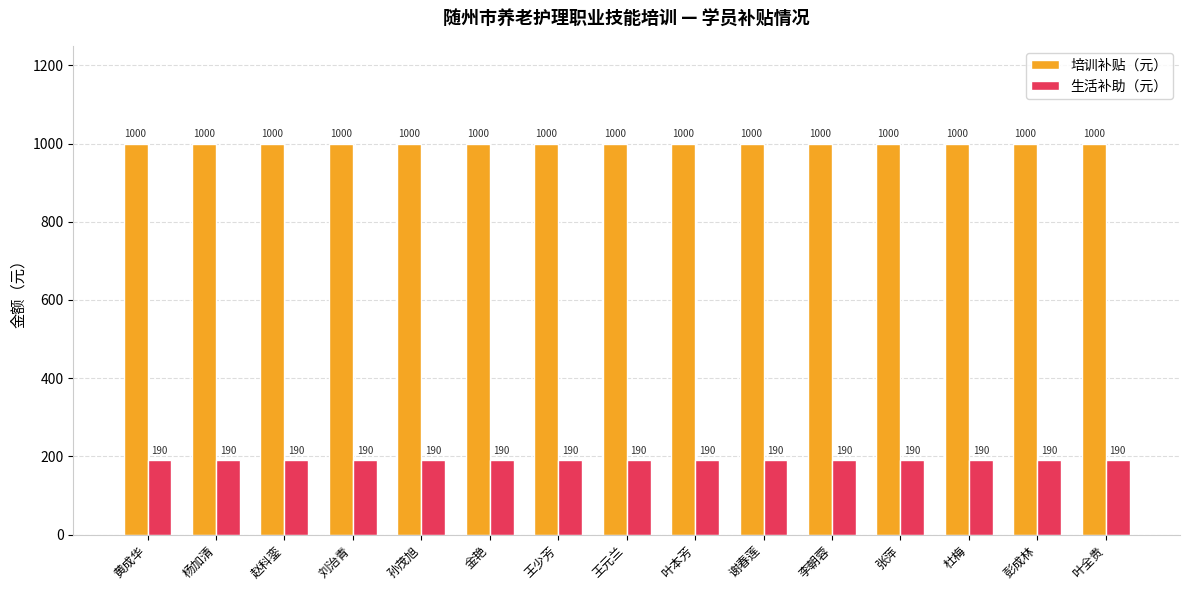

What is the difference between the highest and lowest values at 孙茂旭?

810